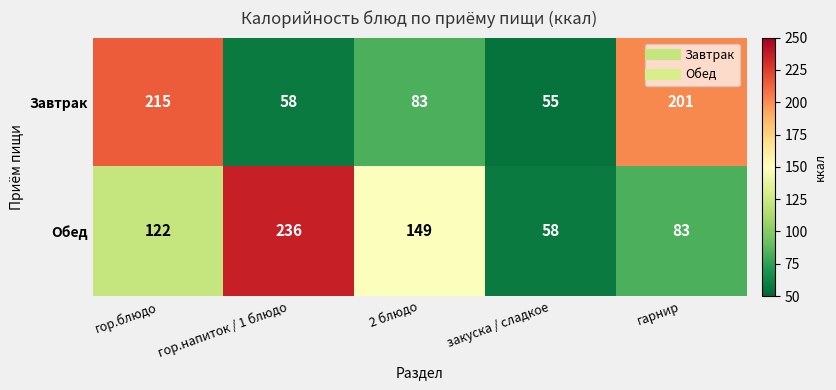

What is the total value across all series at 2 блюдо?

232